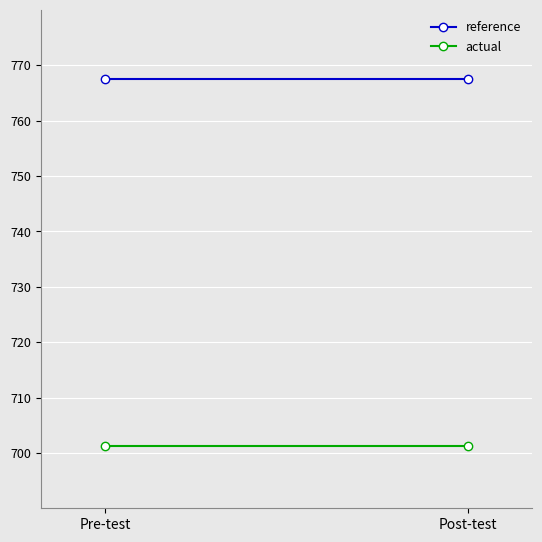

Reading left to right, list all the values displayed in this chart.

reference: Pre-test=767.5	Post-test=767.5
actual: Pre-test=701.2	Post-test=701.2